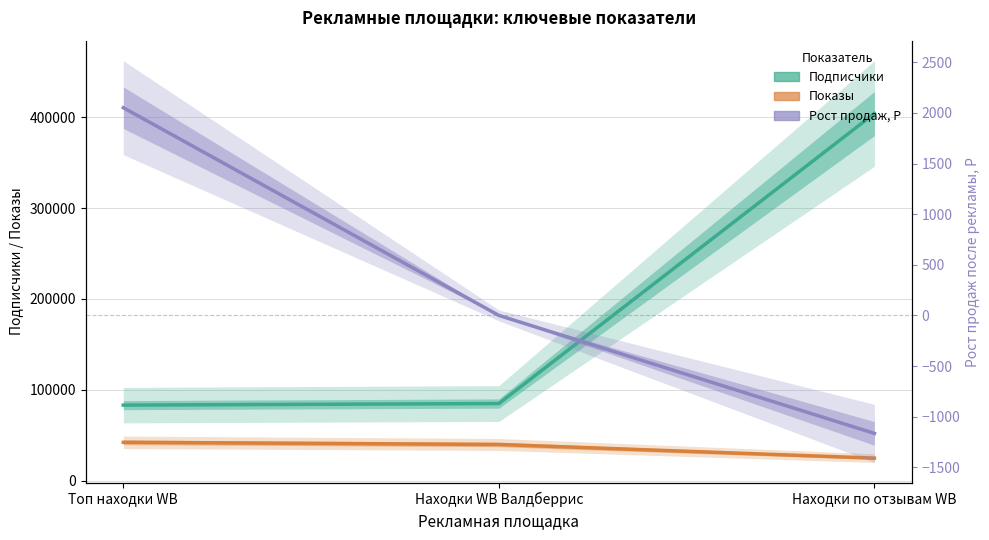

What is the average value of the Подписчики series?

190758